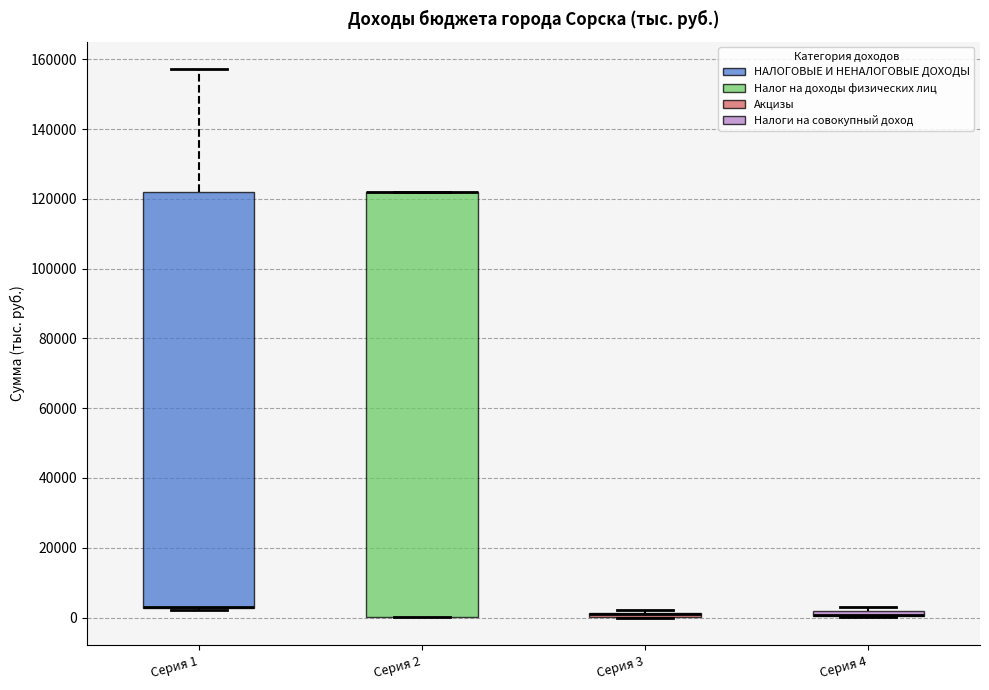

Which box is the tallest, from its lower edge to its upper edge?

Серия 2